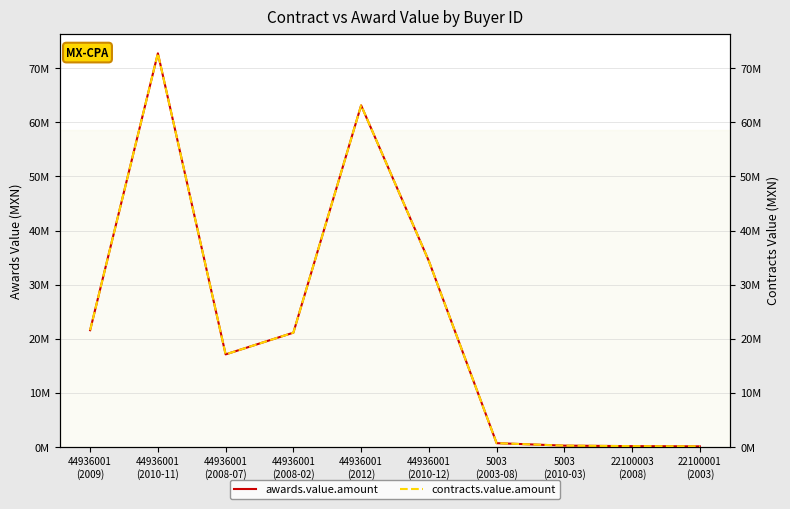

How many values in the awards.value.amount series exceed 21143810?

4